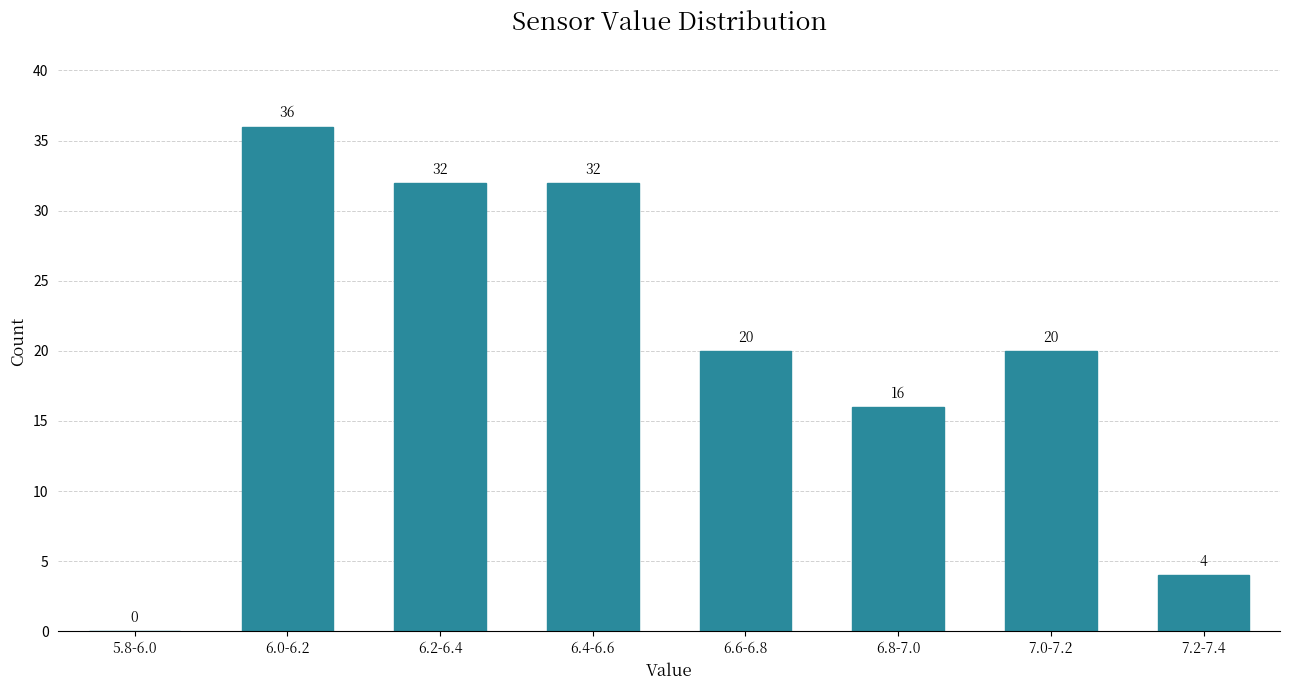

Reading right to left, extract all data points from this chart.

7.2-7.4=4	7.0-7.2=20	6.8-7.0=16	6.6-6.8=20	6.4-6.6=32	6.2-6.4=32	6.0-6.2=36	5.8-6.0=0